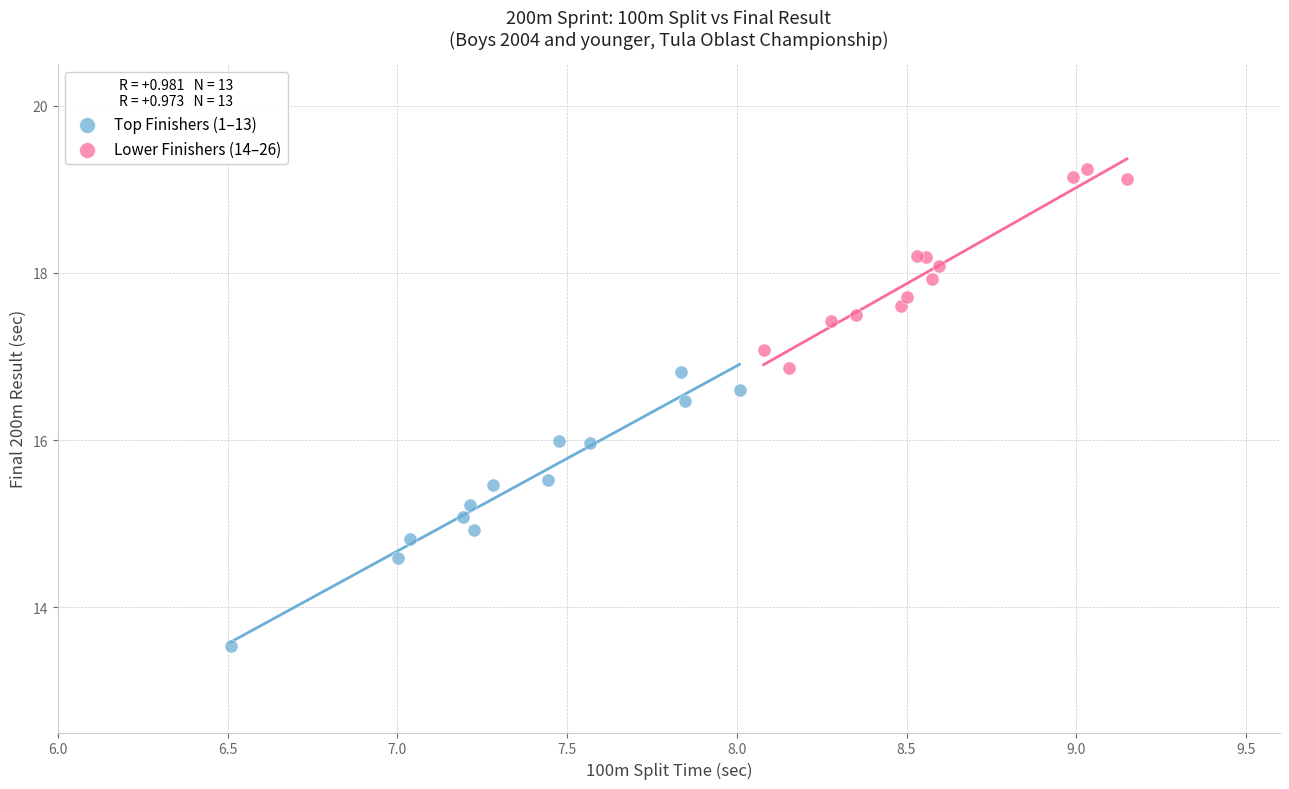

Which series contains the highest Y value?

Lower Finishers (14–26)